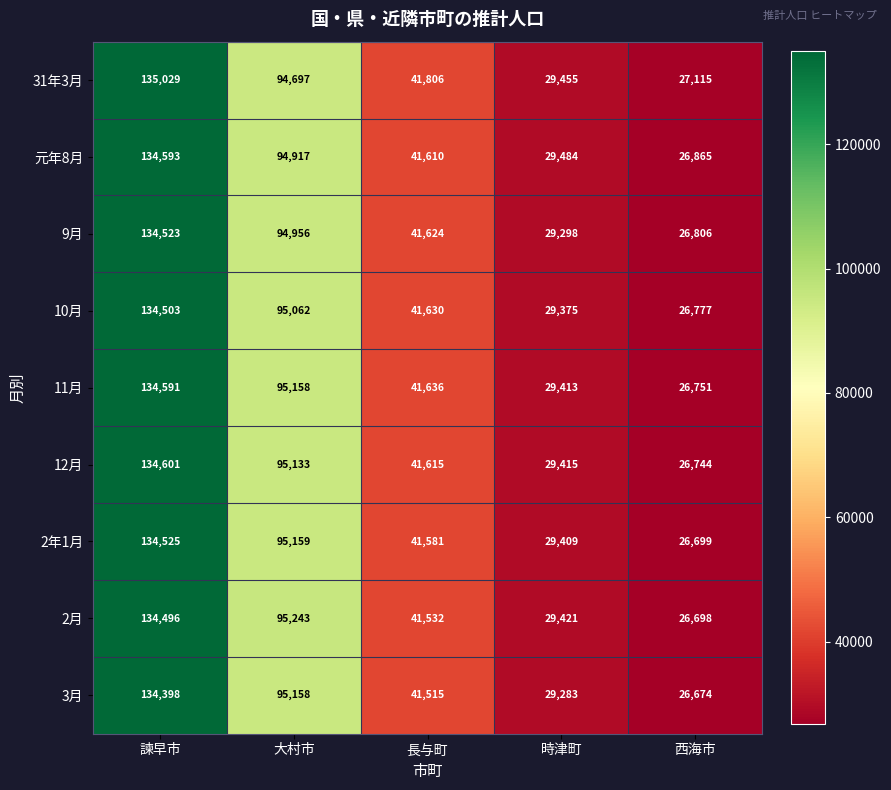

What is the total value across all series at 諫早市?

1211259